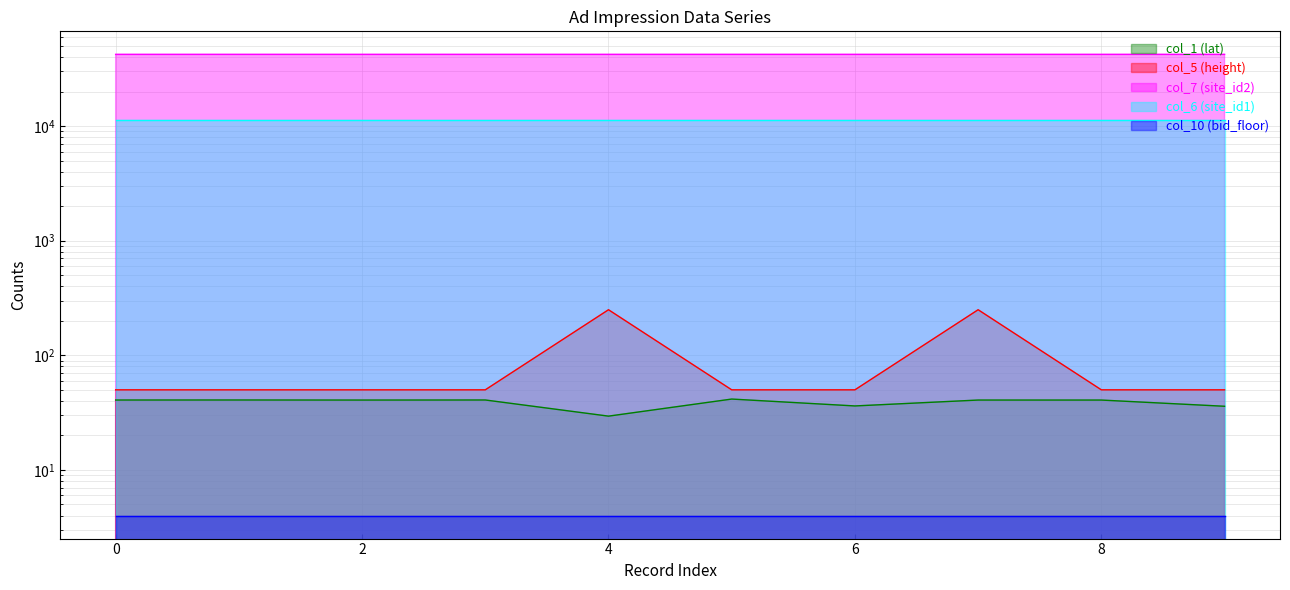

The col_5 series shows 50.0 at 1. True or false?

True